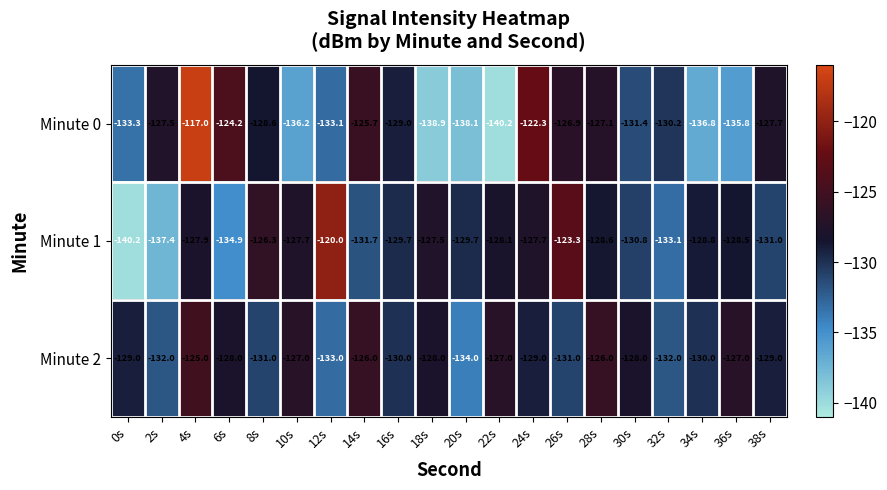

What is the average value of the Minute 1 series?

-129.6